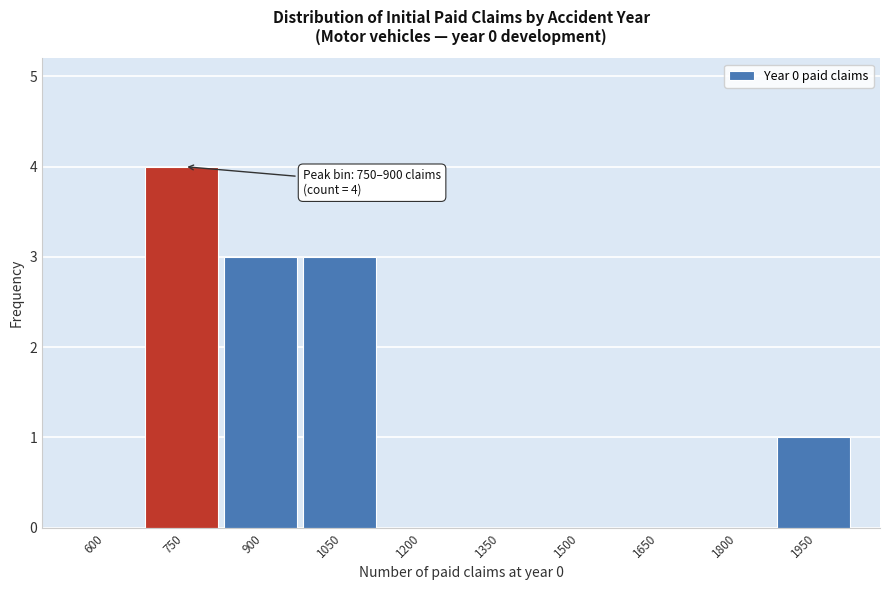

Reading left to right, transcribe all the data shown in this chart.

600=0	750=4	900=3	1050=3	1200=0	1350=0	1500=0	1650=0	1800=0	1950=1